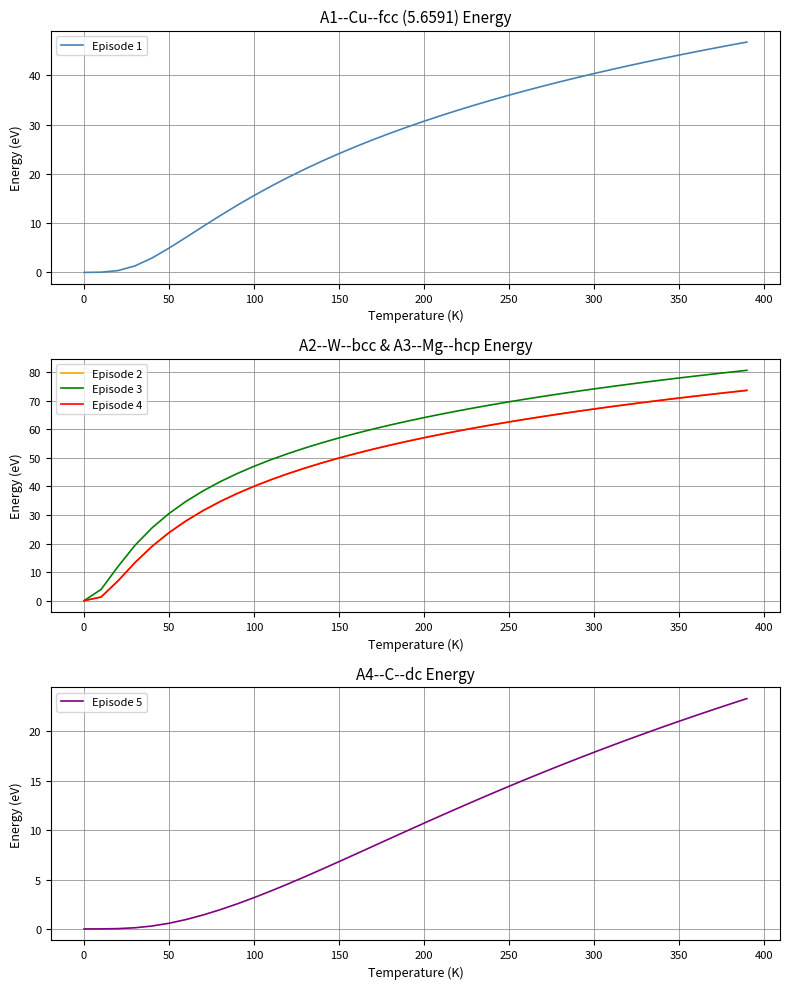

True or false: Episode 2 has a value of 23.9 at 50.

True